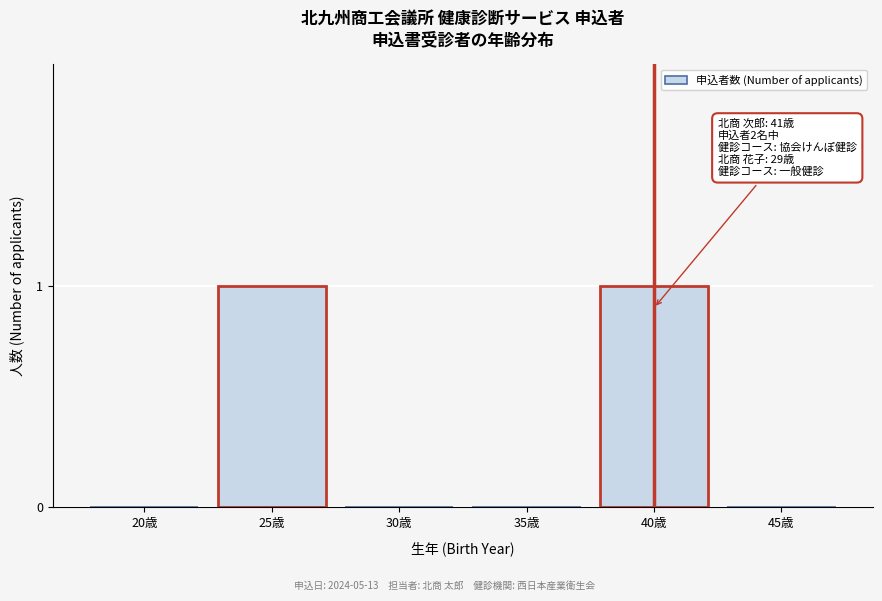

Reading left to right, list all the values displayed in this chart.

20歳=0	25歳=1	30歳=0	35歳=0	40歳=1	45歳=0